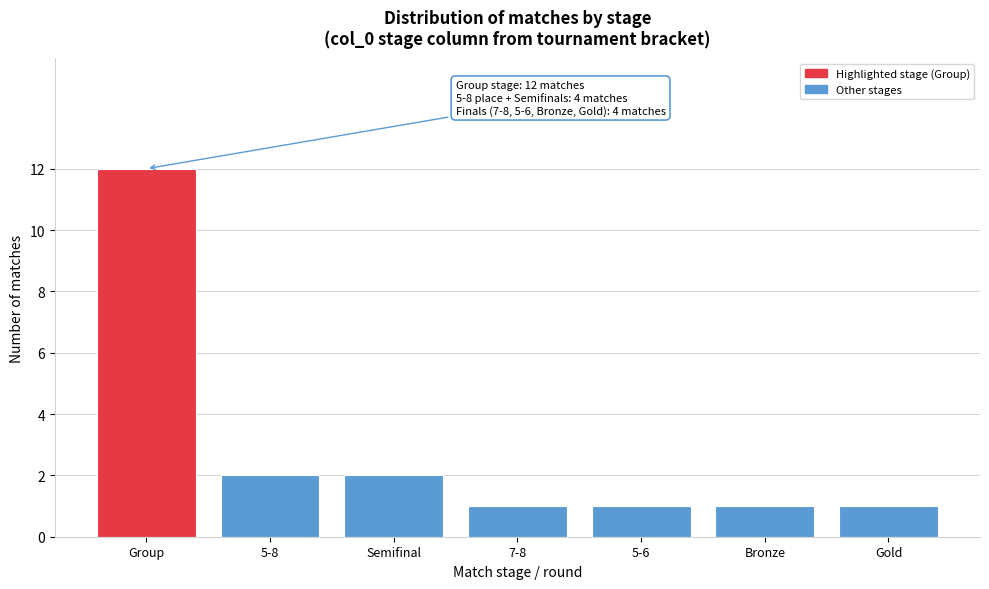

Reading right to left, transcribe all the data shown in this chart.

1	1	1	1	2	2	12